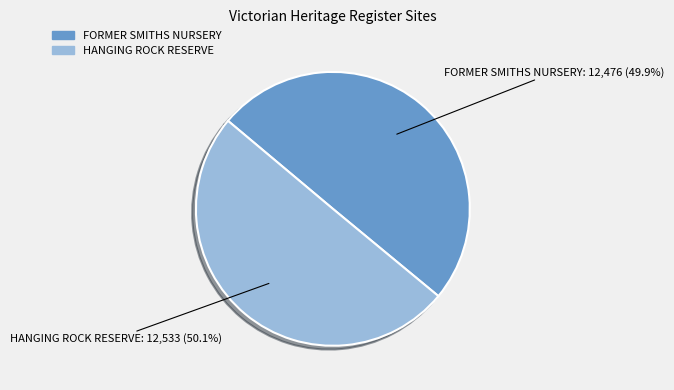

Count the number of slices in the pie.

2